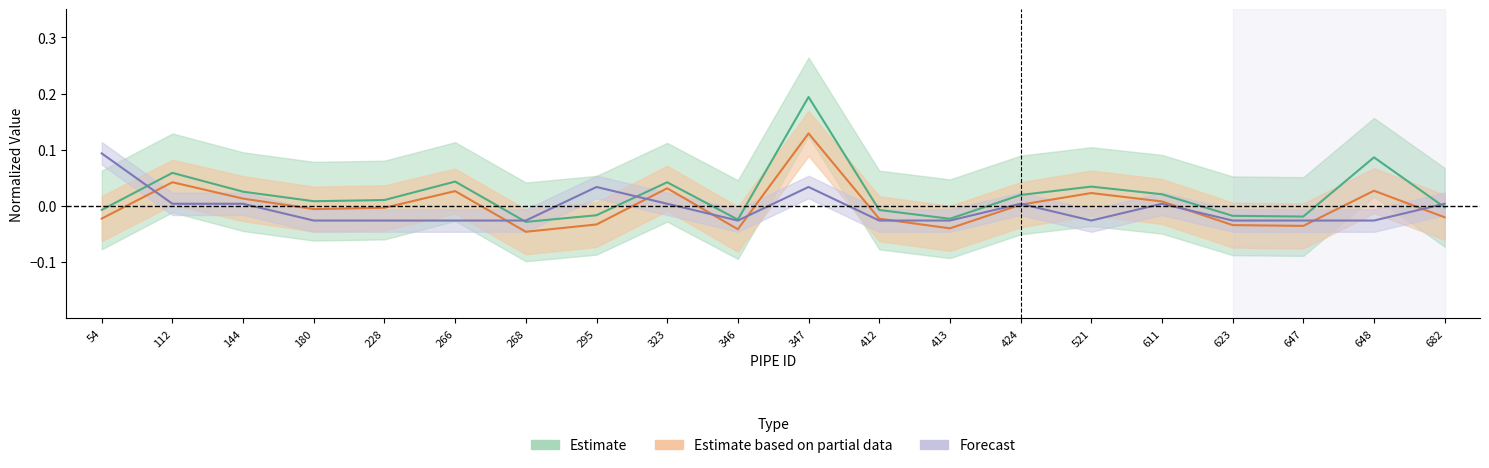

Reading left to right, list all the values displayed in this chart.

교체비용(백만원): -0.0	0.1	0.0	0.0	0.0	0.0	-0.0	-0.0	0.0	-0.0	0.2	-0.0	-0.0	0.0	0.0	0.0	-0.0	-0.0	0.1	-0.0
관로연장(m): -0.0	0.0	0.0	-0.0	-0.0	0.0	-0.0	-0.0	0.0	-0.0	0.1	-0.0	-0.0	0.0	0.0	0.0	-0.0	-0.0	0.0	-0.0
매설년도: 0.1	0.0	0.0	-0.0	-0.0	-0.0	-0.0	0.0	0.0	-0.0	0.0	-0.0	-0.0	0.0	-0.0	0.0	-0.0	-0.0	-0.0	0.0